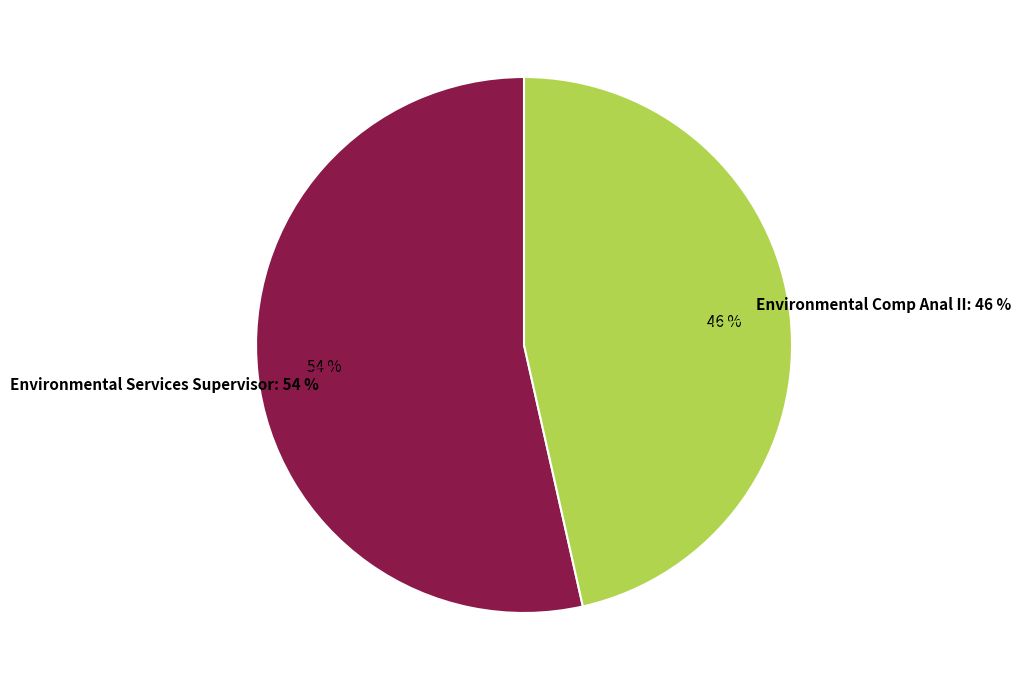

Is there any slice that represents more than half of the pie?

Yes